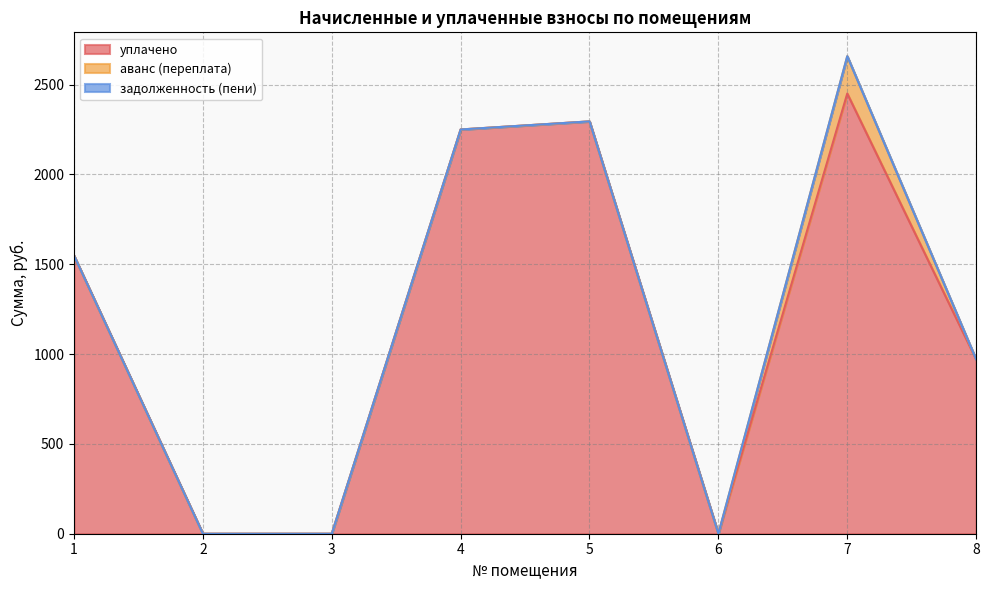

What is the greatest value displayed?

2450.0